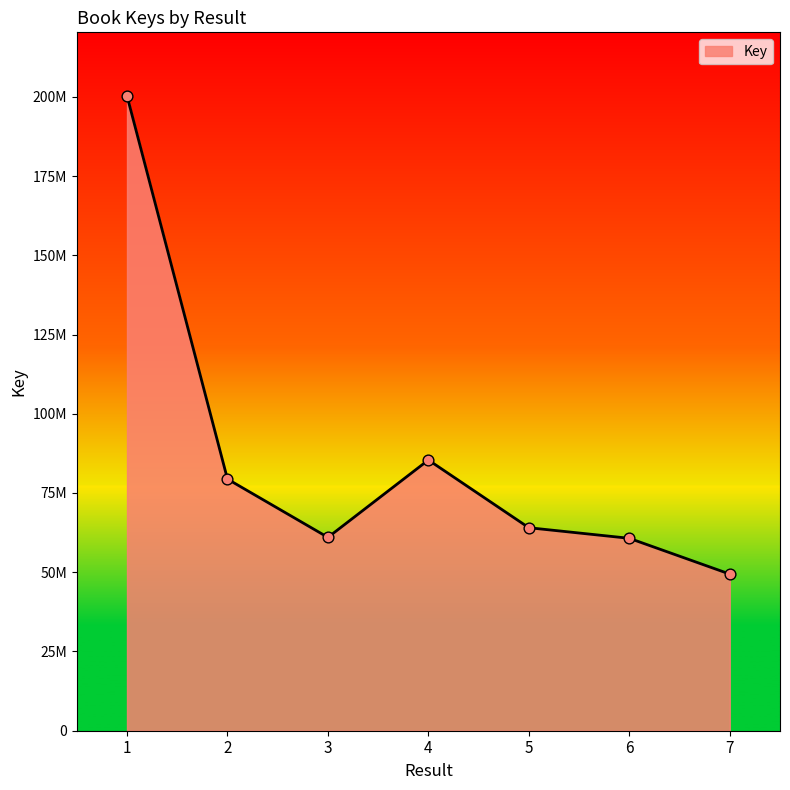

Which has a higher value, 3 or 2?

2